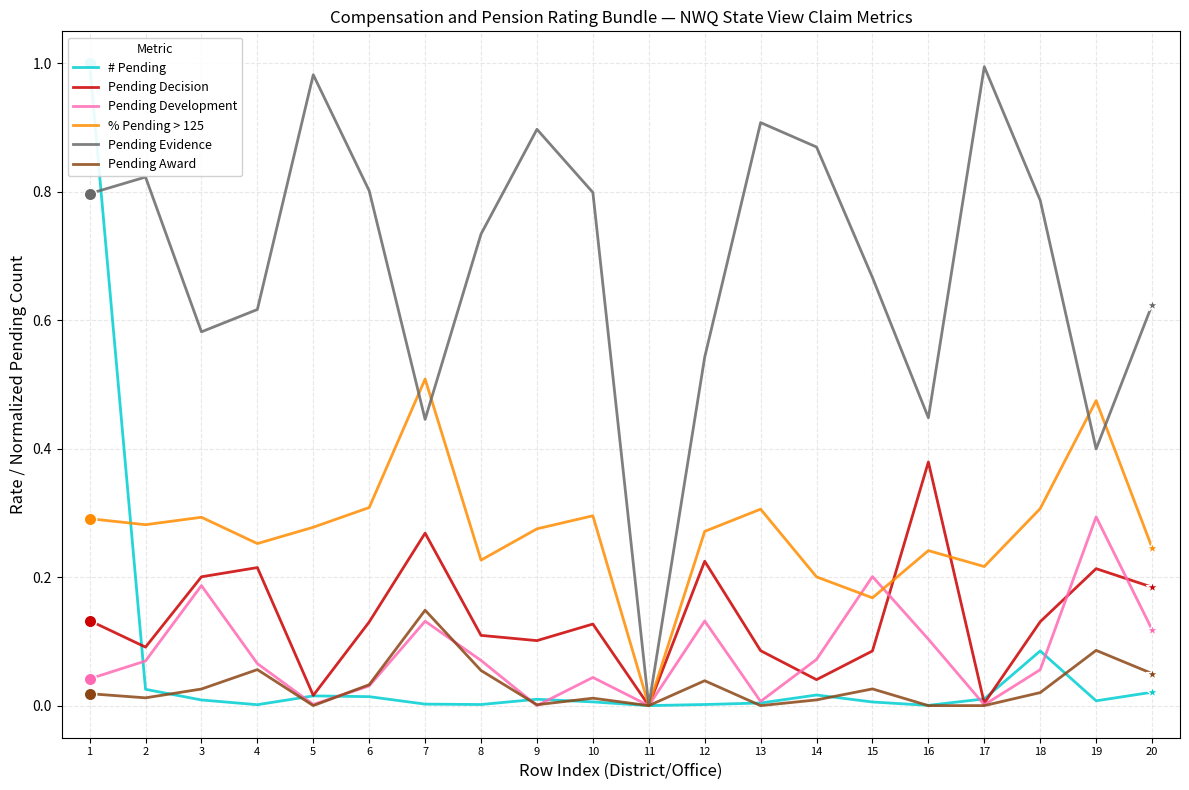

What are all the series names shown in the legend?

# Pending, Pending Decision, Pending Development, % Pending > 125, Pending Evidence, Pending Award